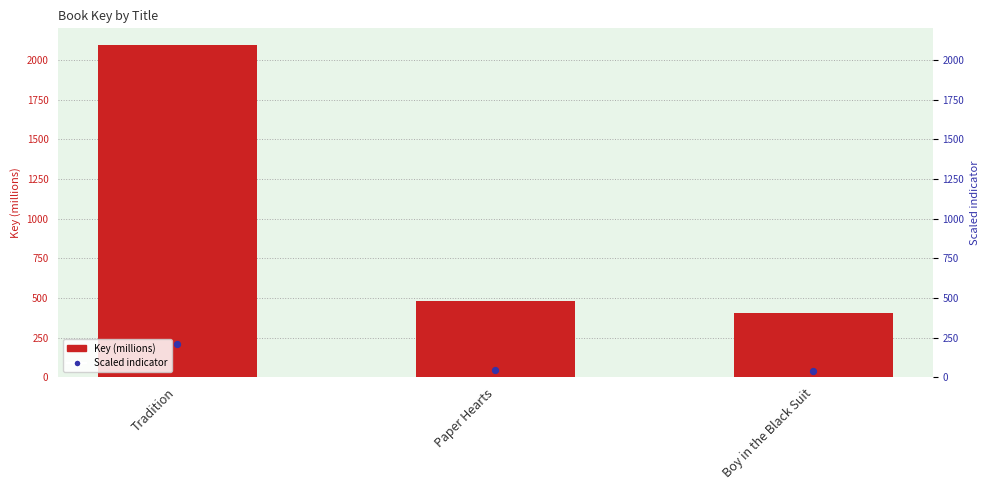

Which series reaches the minimum Y coordinate?

Scaled indicator